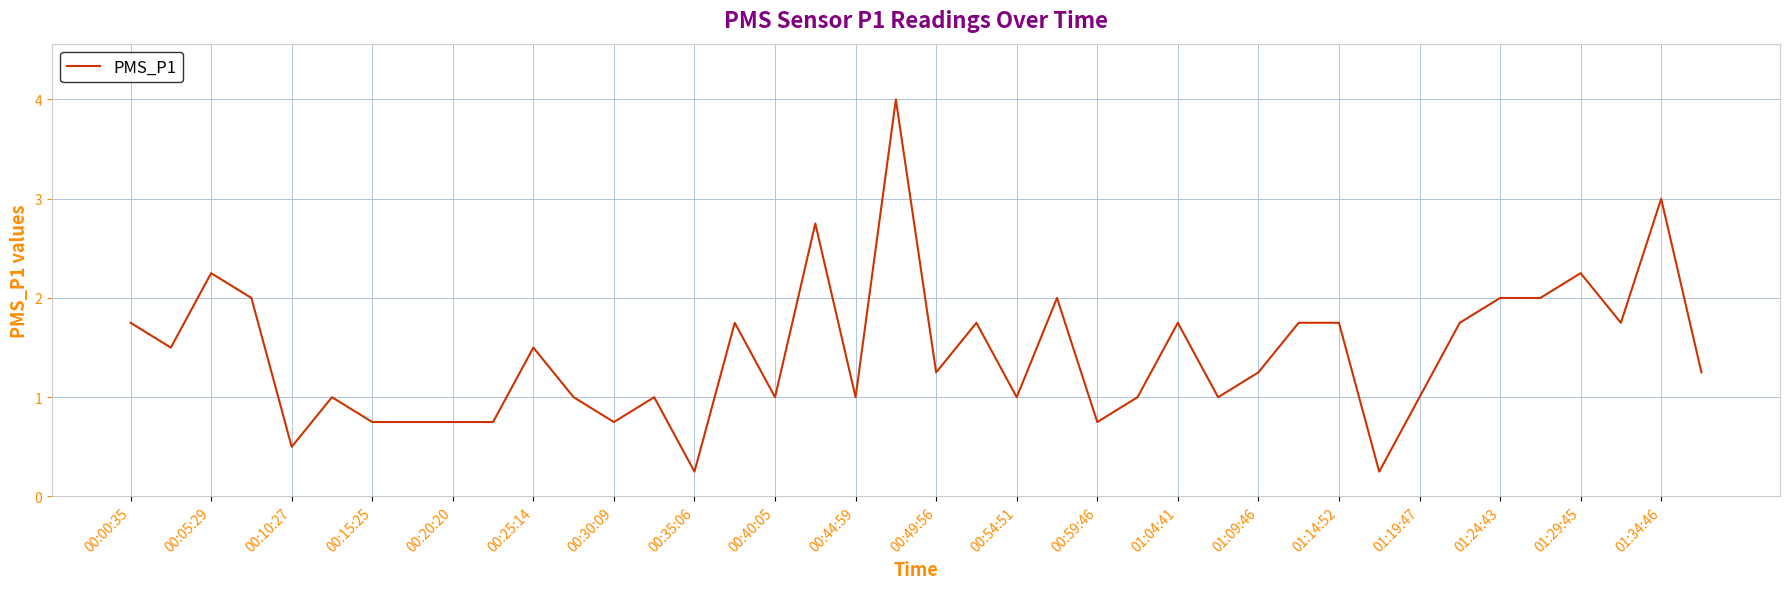

What is the greatest value displayed?

4.0